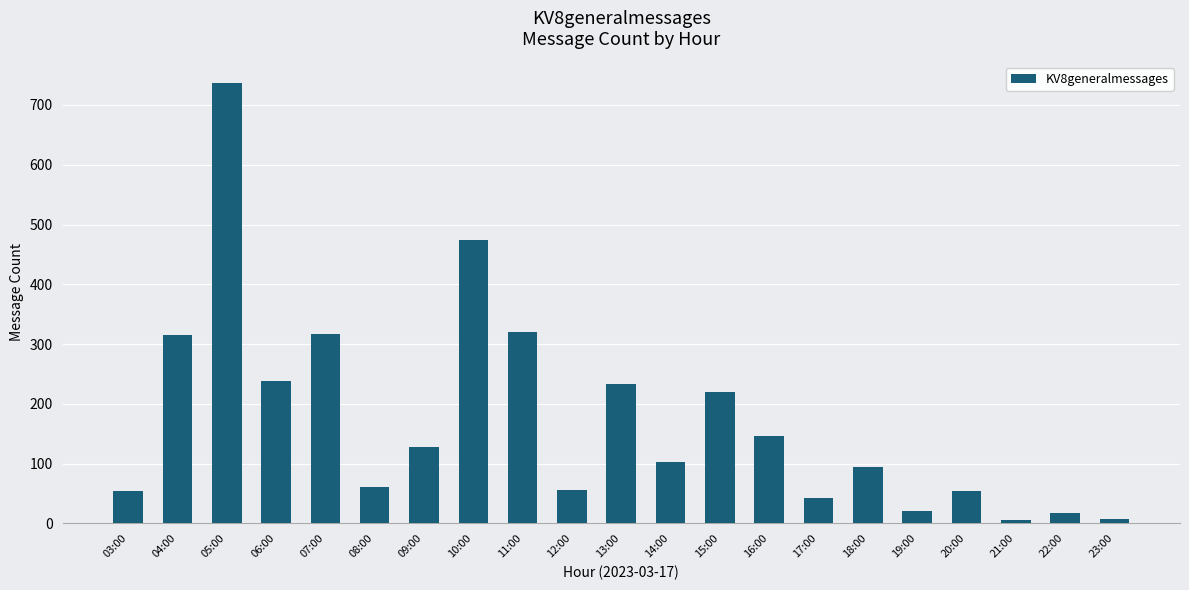

What is the greatest value displayed?

736